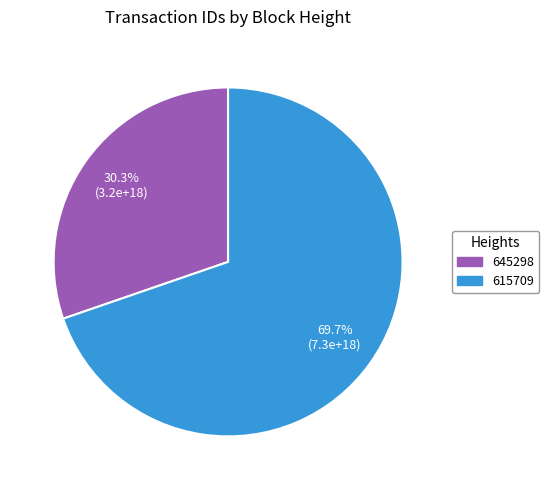

Is there any slice that represents more than half of the pie?

Yes